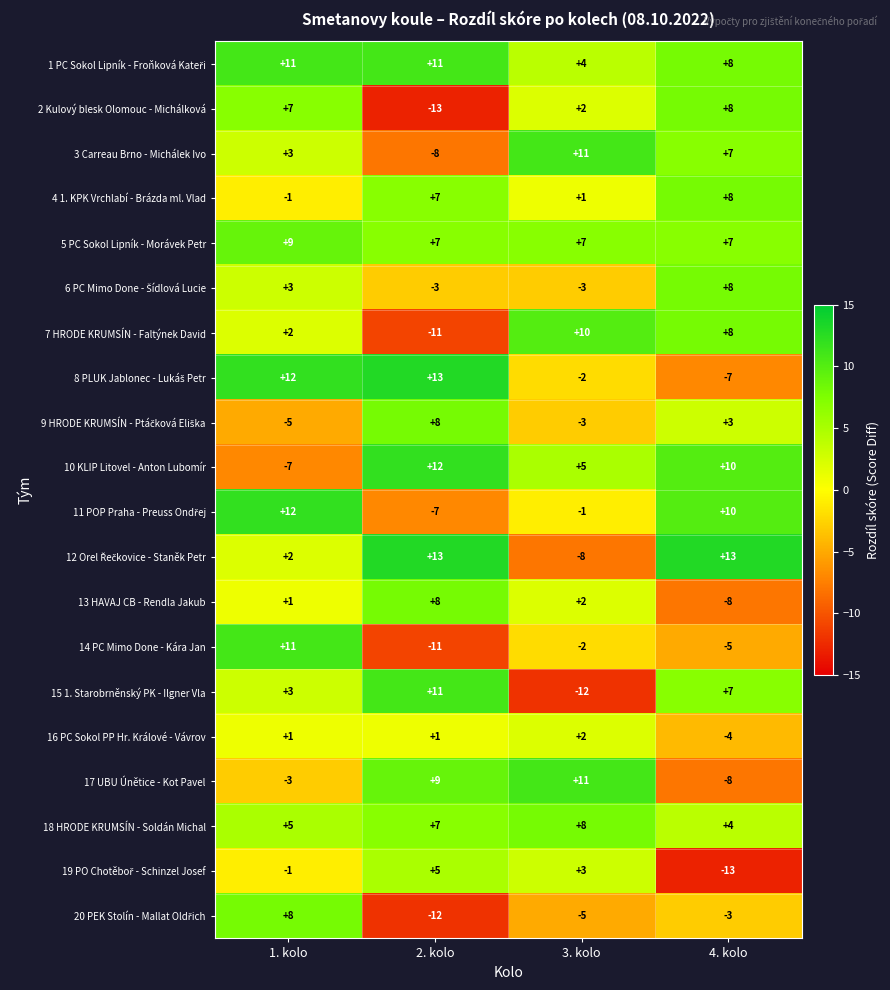

What is the difference between the highest and lowest values at 4. kolo?

26